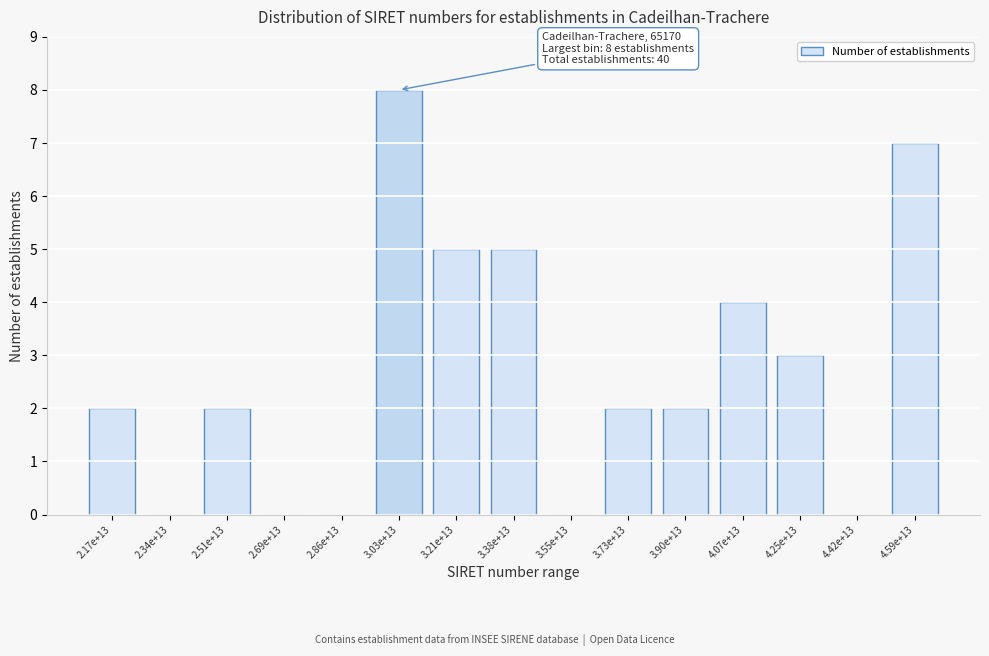

Reading left to right, list all the values displayed in this chart.

2.17e+13=2	2.34e+13=0	2.51e+13=2	2.69e+13=0	2.86e+13=0	3.03e+13=8	3.21e+13=5	3.38e+13=5	3.55e+13=0	3.73e+13=2	3.90e+13=2	4.07e+13=4	4.25e+13=3	4.42e+13=0	4.59e+13=7